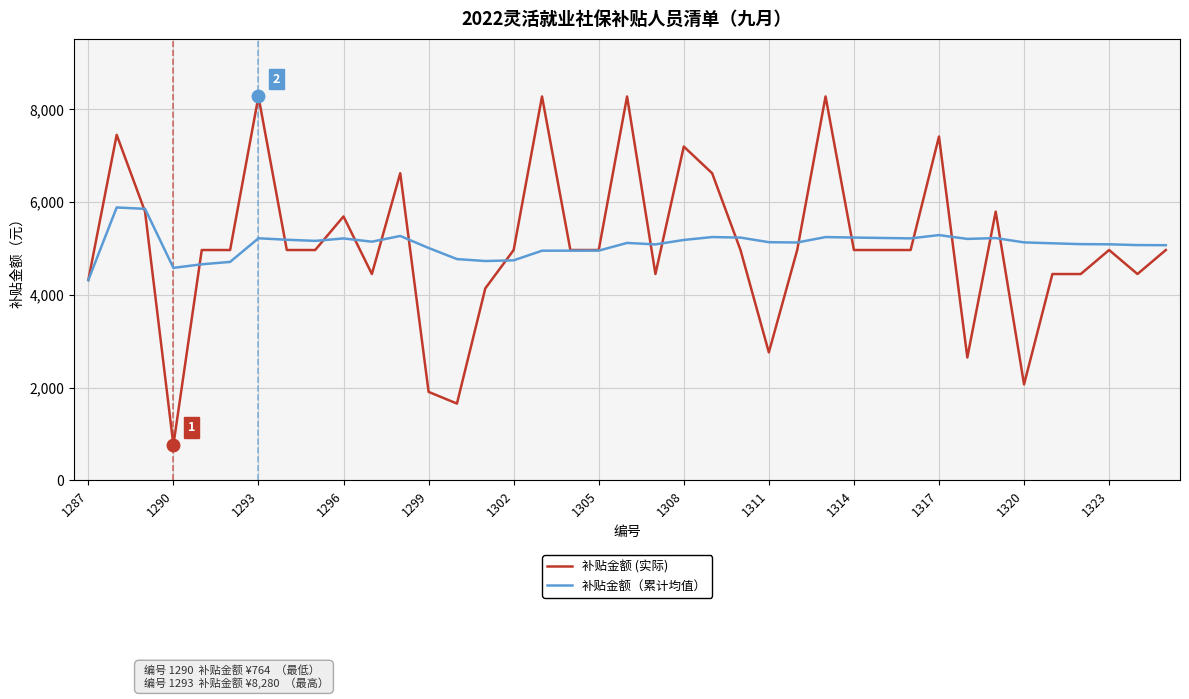

What is the greatest value displayed?

8280.0